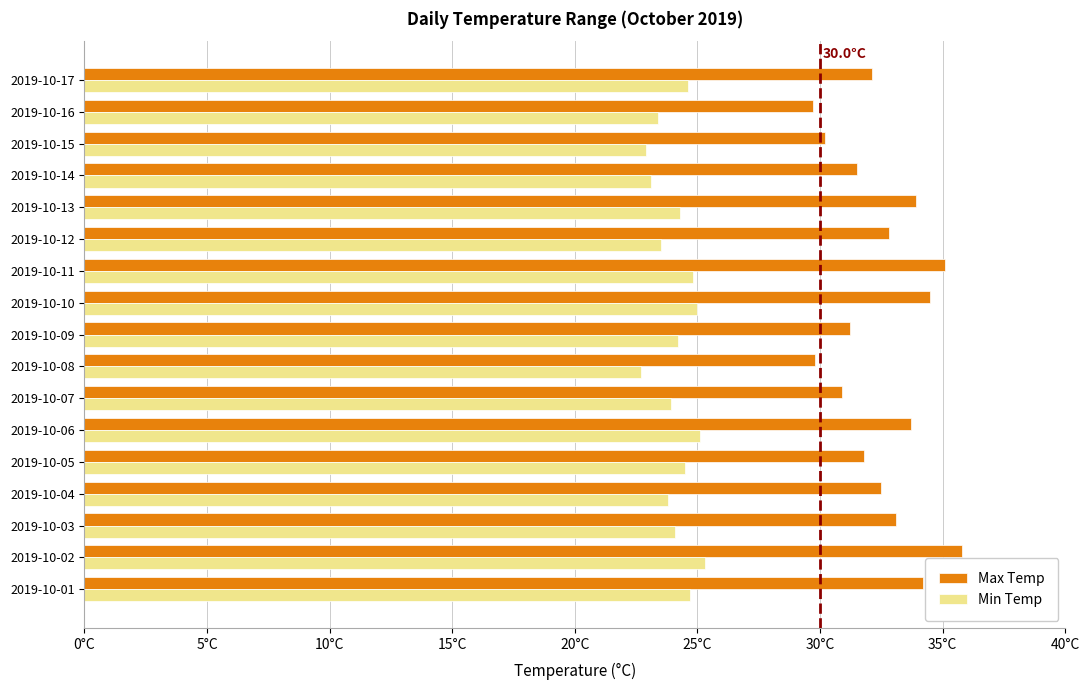

What are all the series names shown in the legend?

Max Temp, Min Temp